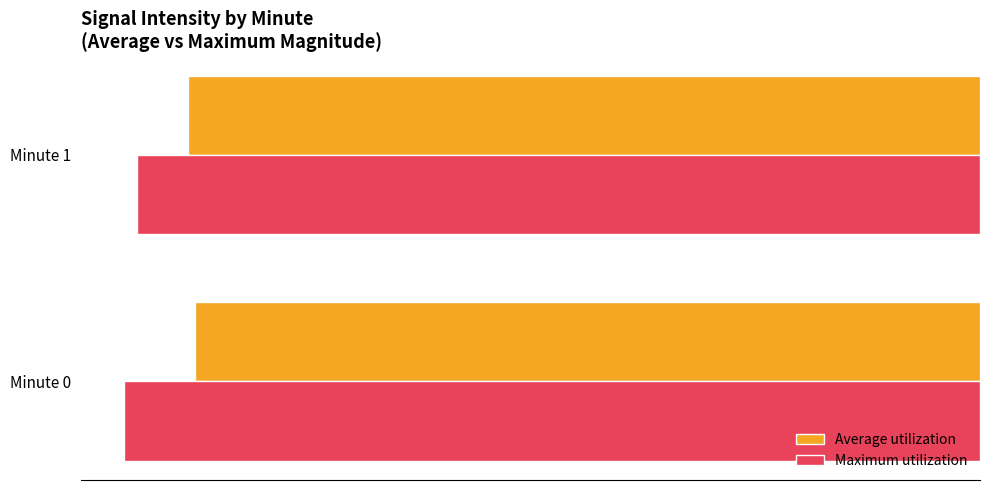

What are all the series names shown in the legend?

Average utilization, Maximum utilization